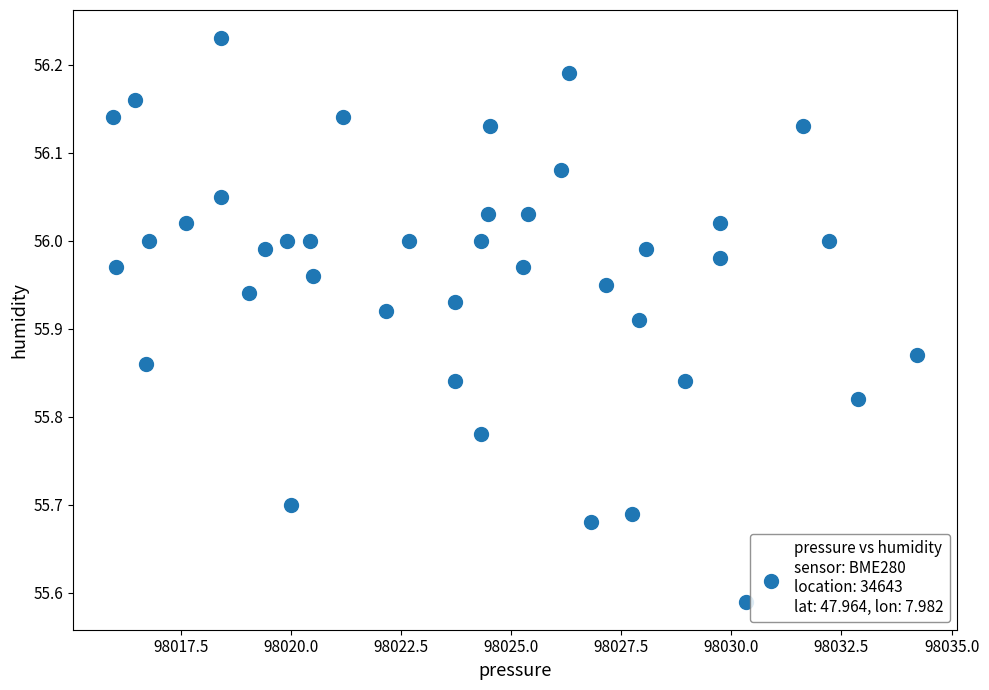

What is the range of X values (max minus min)?

18.2